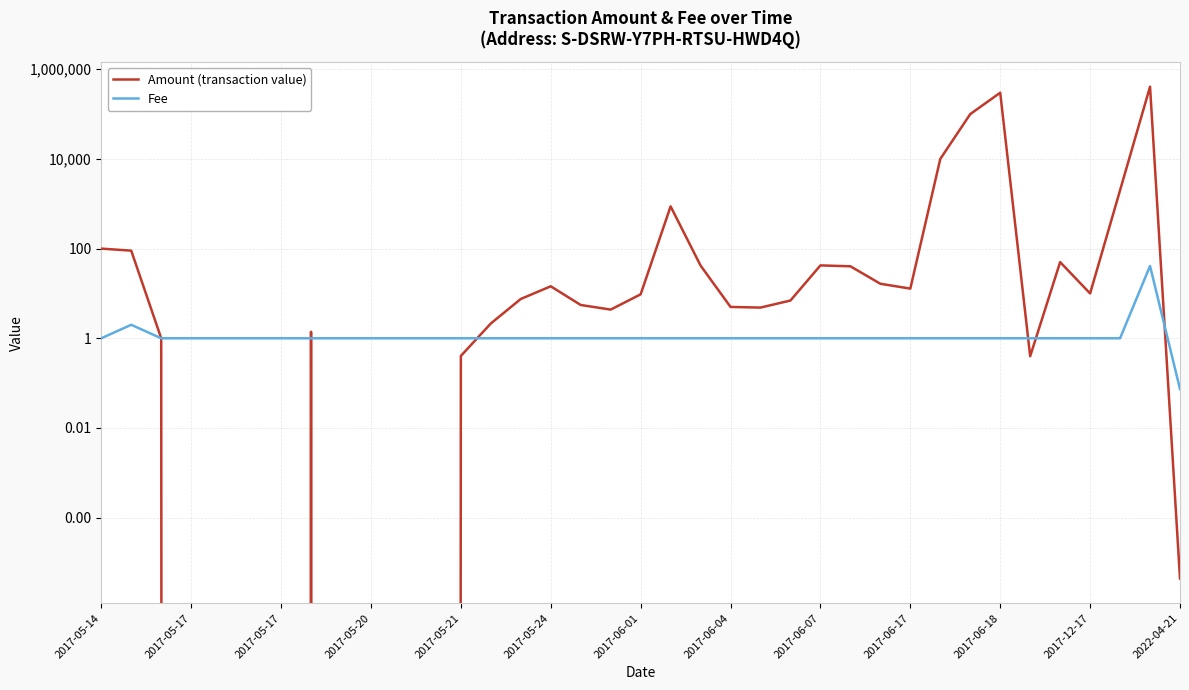

List the series in order of their peak value, lowest first.

Fee, Amount (transaction value)